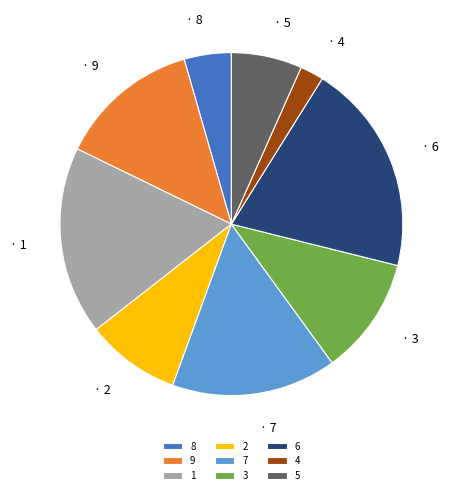

Do 6 and 2 together represent more than half of the pie?

No